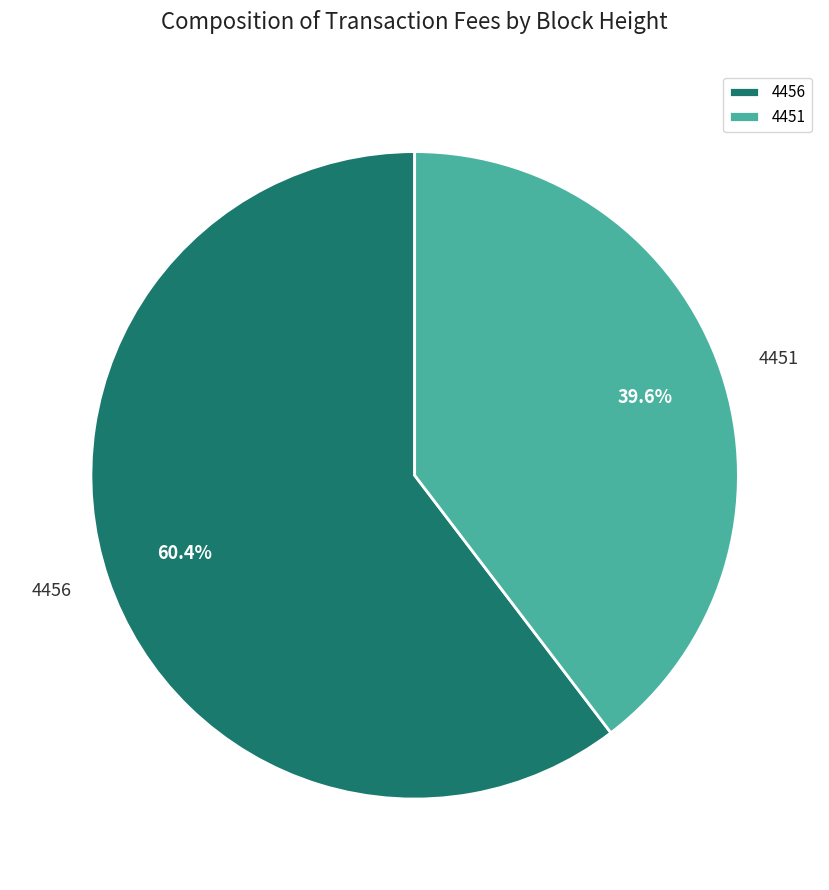

What is the total percentage of 4456 and 4451?

100.0%